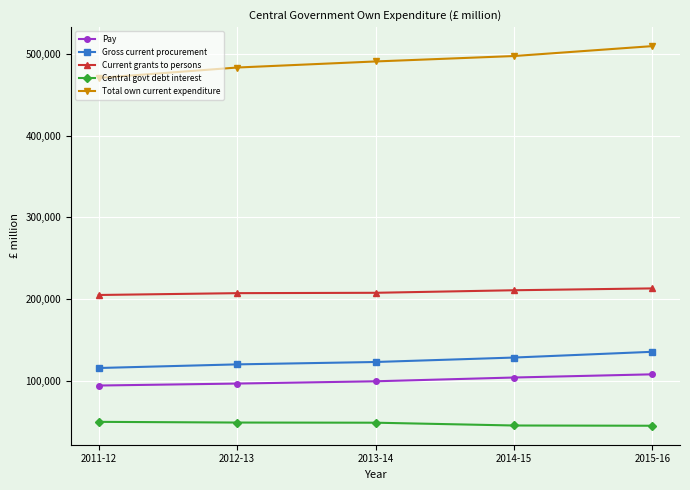

Rank the series at 2011-12 from highest to lowest value.

Total own current expenditure, Current grants to persons, Gross current procurement, Pay, Central govt debt interest